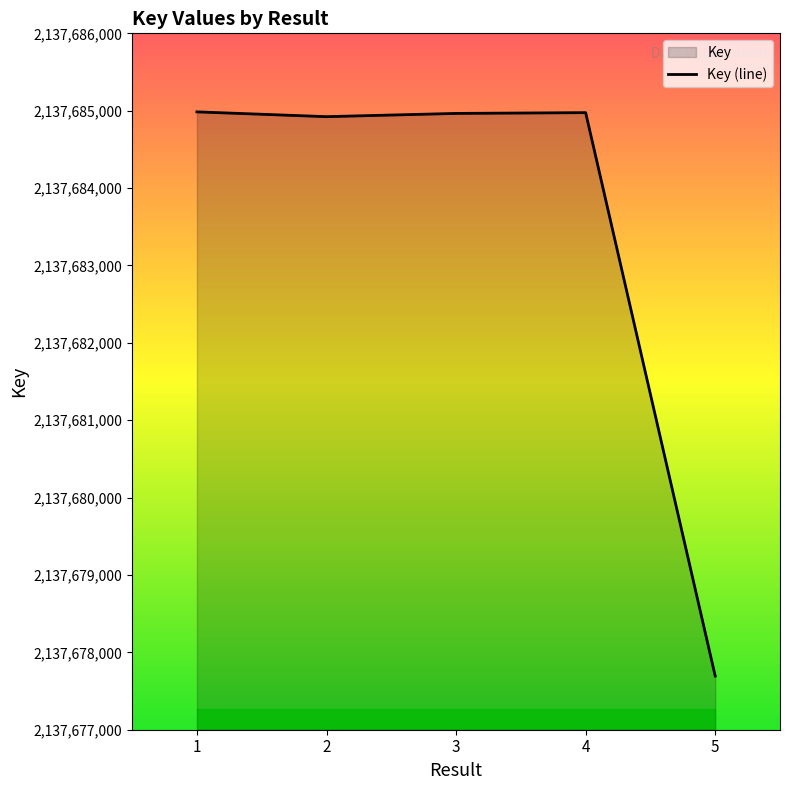

The chart shows a value of 2137684985 at 1. True or false?

True